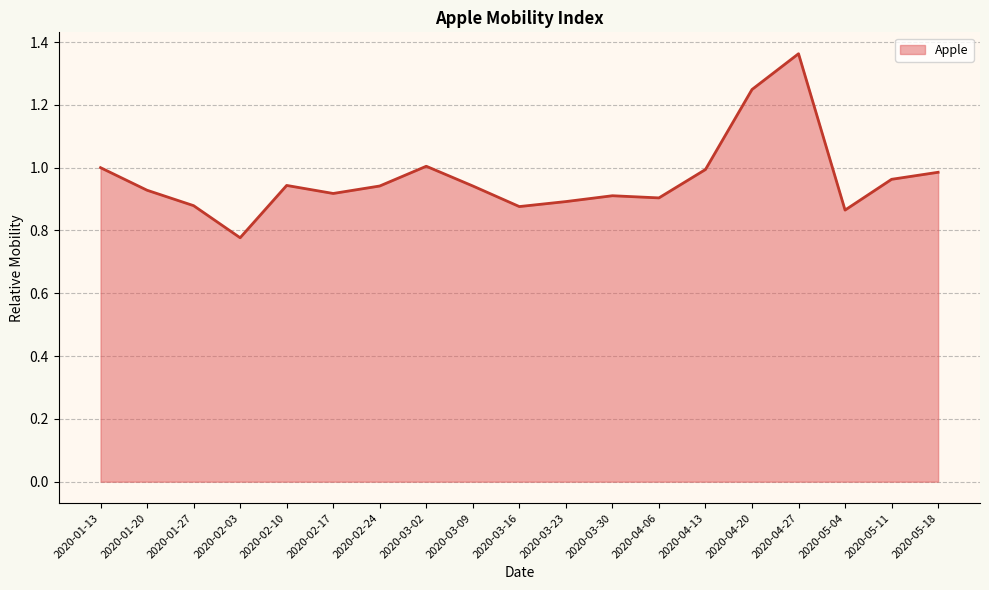

Which has a higher value, 2020-05-11 or 2020-04-27?

2020-04-27